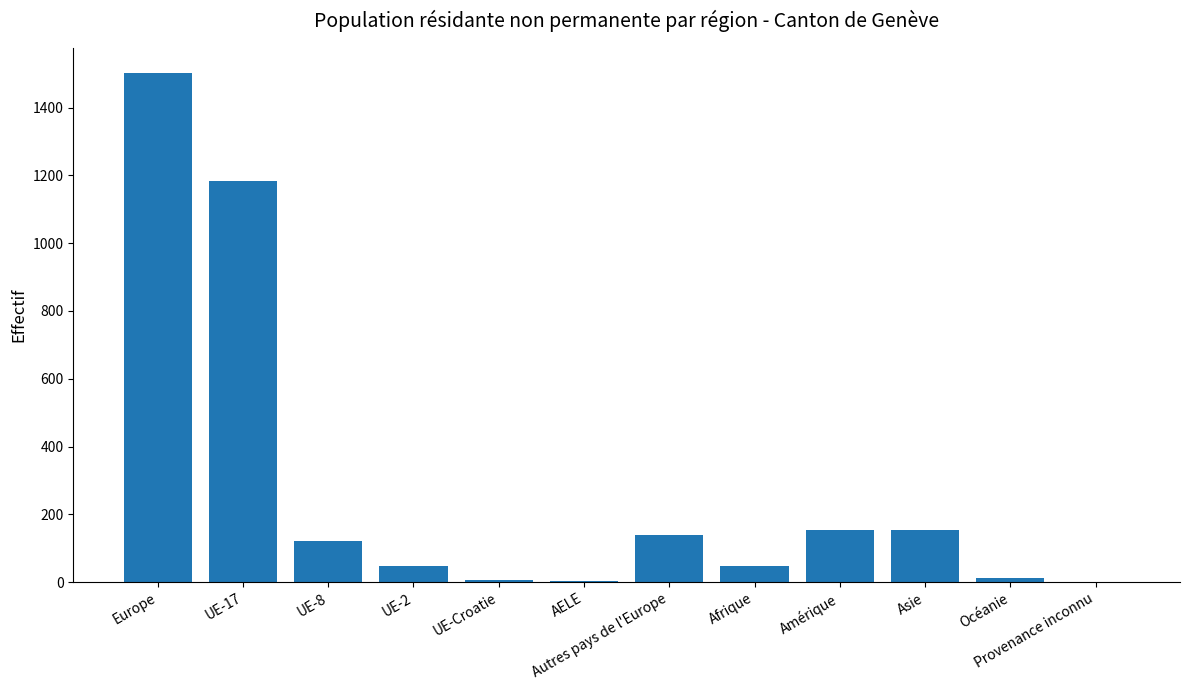

Which category has the highest value across all series?

Europe